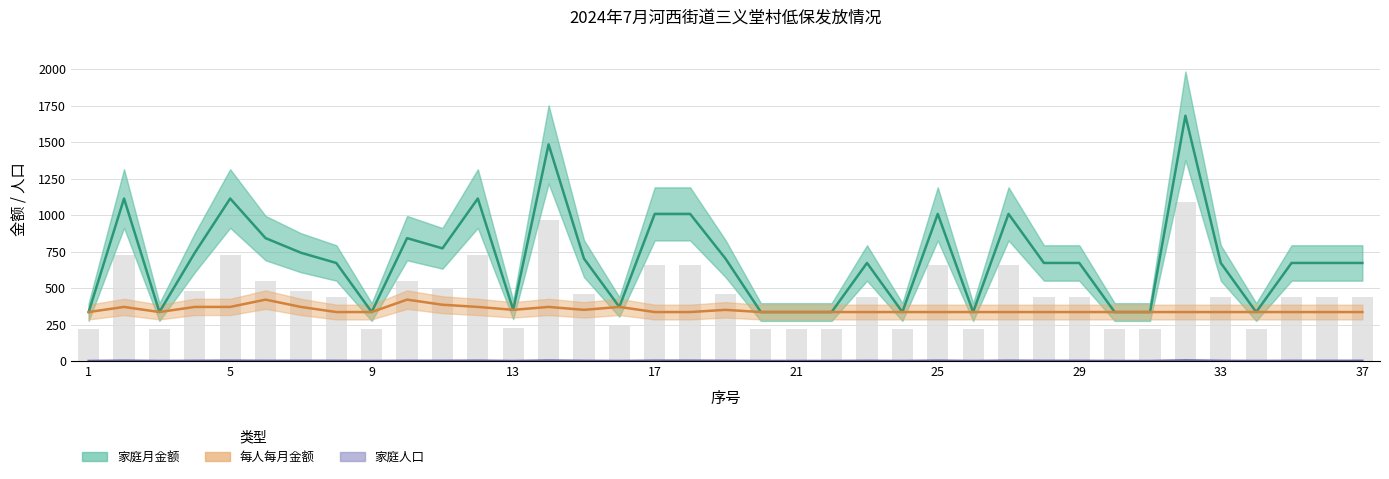

Rank the series by their maximum value, from lowest to highest.

家庭人口, 每人每月金额, 家庭月金额